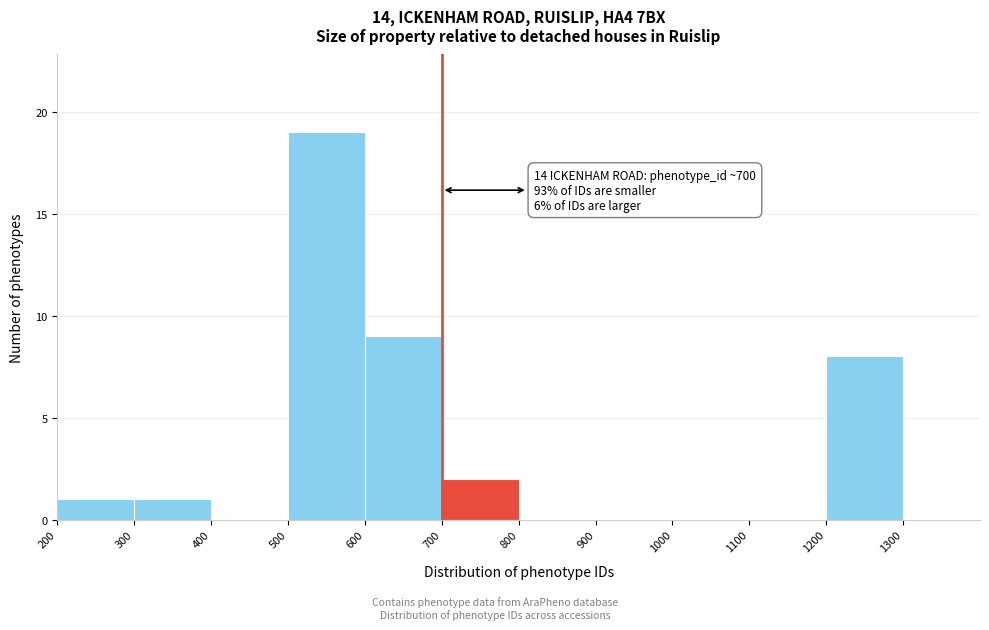

Which range on the x-axis has the tallest bar?

500 to 600